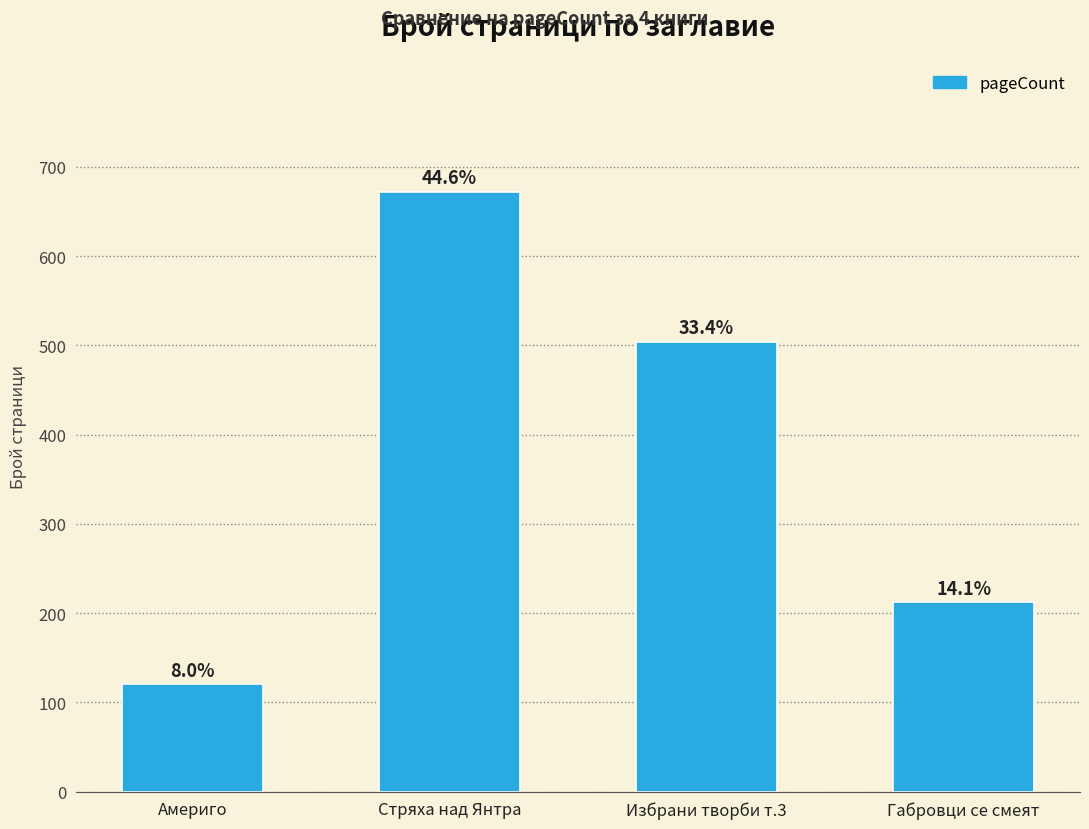

The value at Стряха над Янтра is 672. True or false?

True